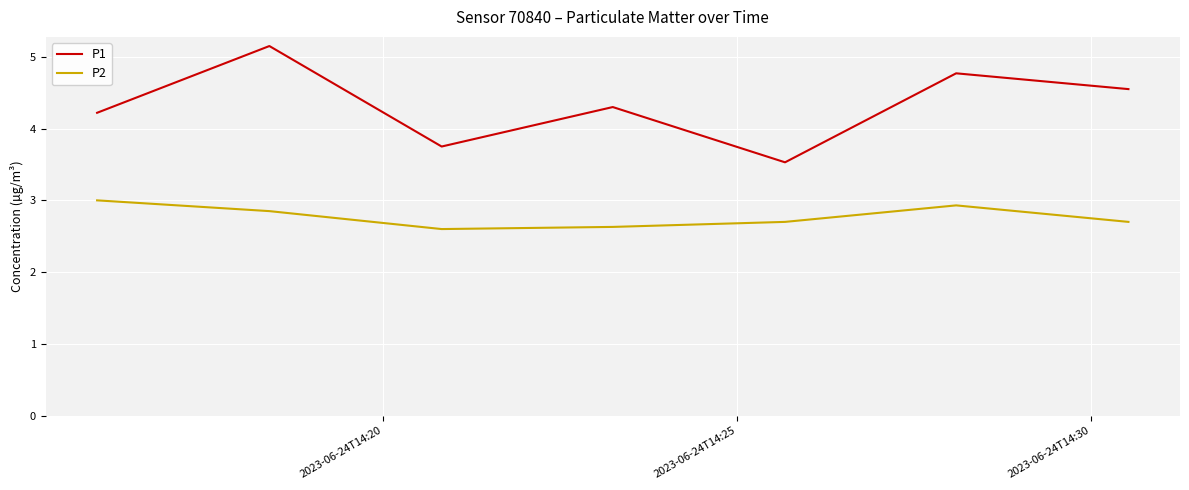

Rank the series by their maximum value, from highest to lowest.

P1, P2